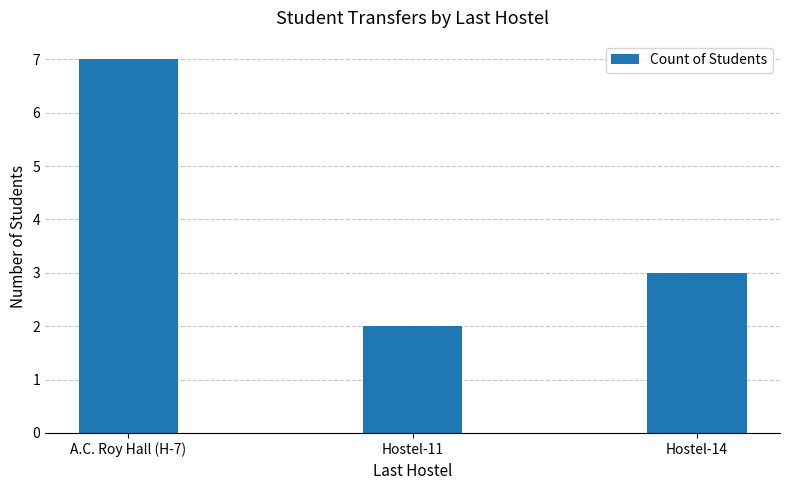

What is the change in value from A.C. Roy Hall (H-7) to Hostel-11?

-5